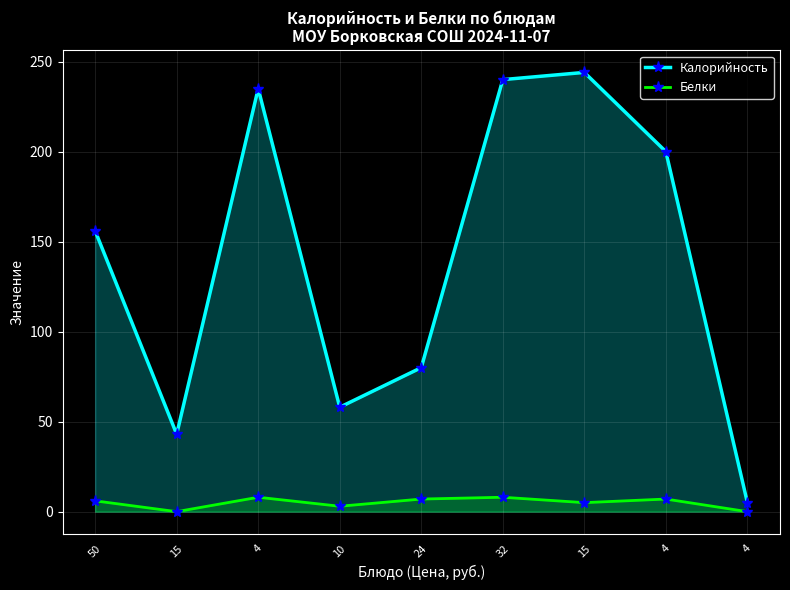

Reading right to left, extract all data points from this chart.

Калорийность: 4=5	4=200	15=244	32=240	24=80	10=58	4=235	15=43	50=156
Белки: 4=0	4=7	15=5	32=8	24=7	10=3	4=8	15=0	50=6